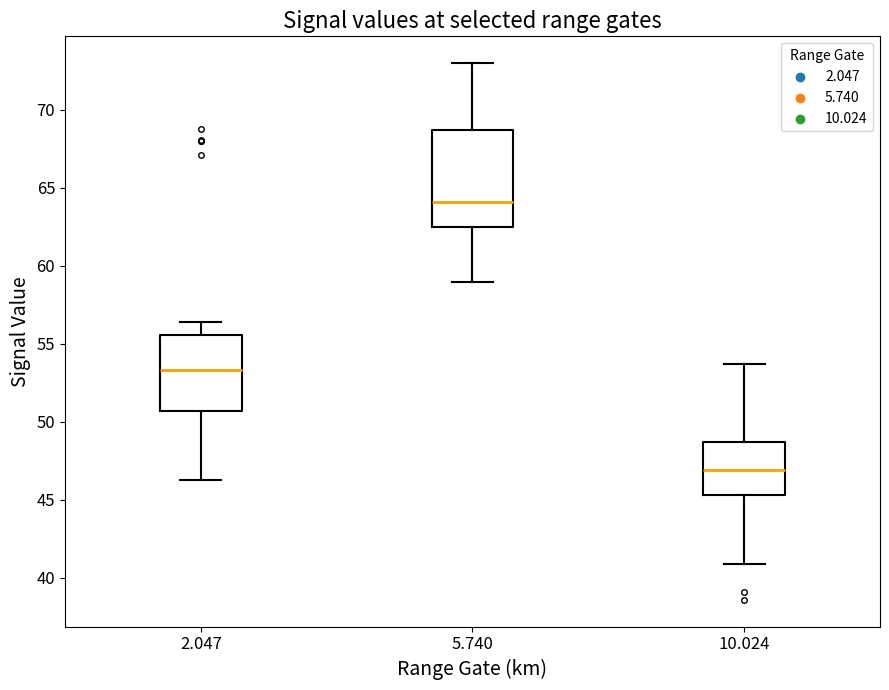

Reading left to right, read every box against the y-axis: the position of its median line, the range the box covers, and the ends of its whiskers. The values are not printed on the chart, so give them approximately, as read against the axis.

2.047: median 53.5, box 50.5 to 55.5, whiskers 46.5 to 56.5
5.740: median 64.0, box 62.5 to 68.5, whiskers 59.0 to 73.0
10.024: median 47.0, box 45.5 to 48.5, whiskers 41.0 to 53.5